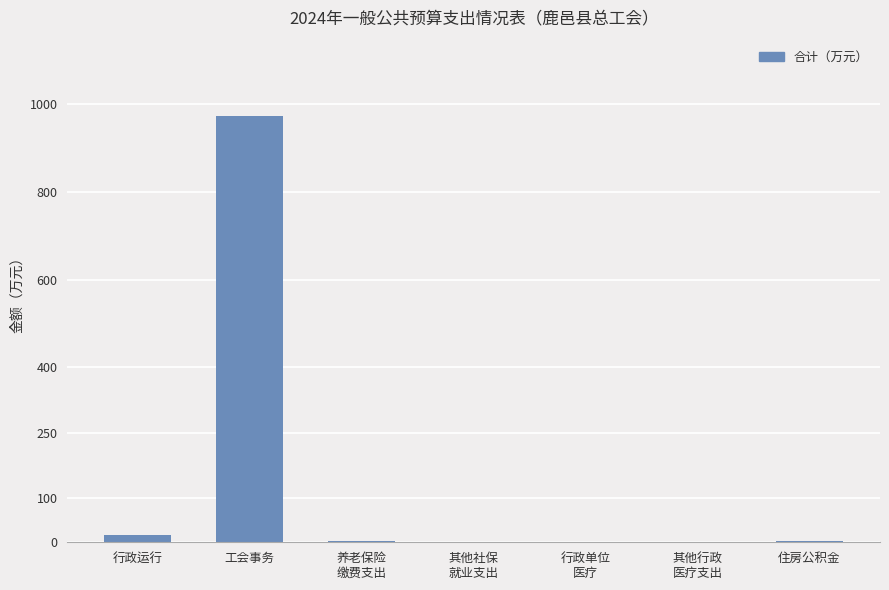

Which category has the highest value across all series?

工会事务